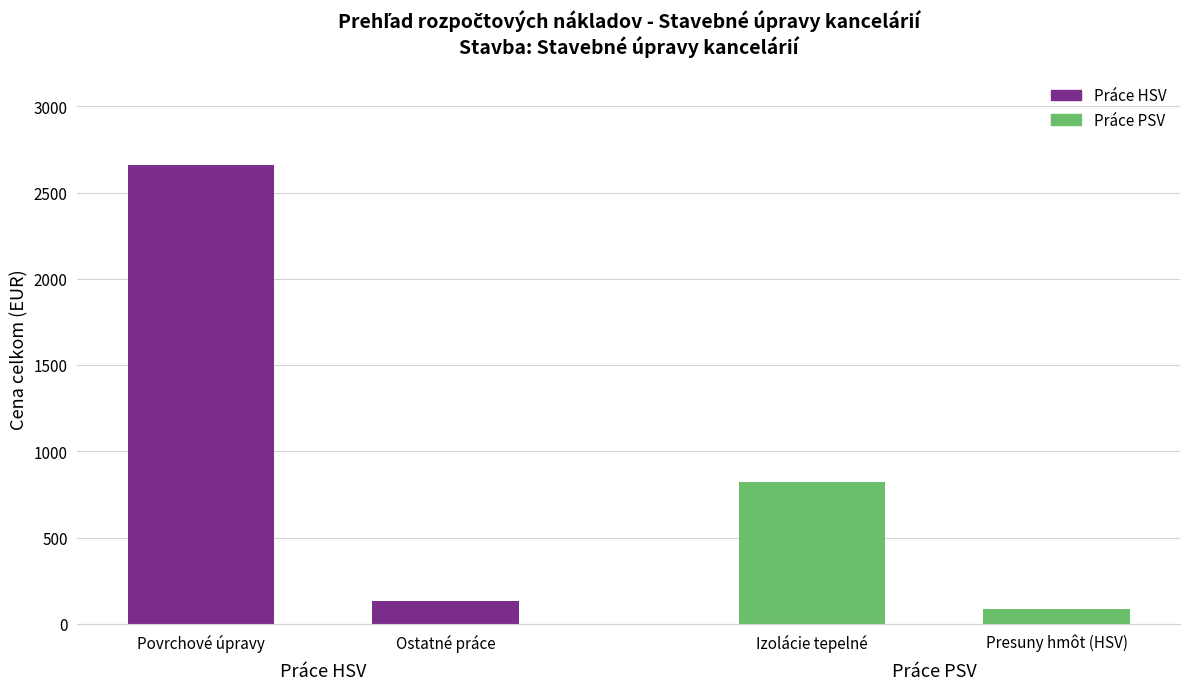

Rank the series by their average value, from highest to lowest.

Práce HSV (povrchové/ostatné), Práce PSV (izolácie/presuny)